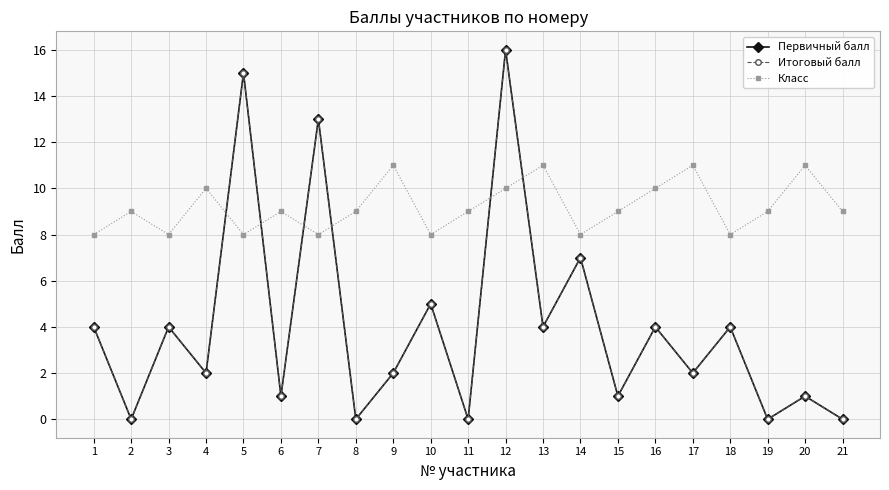

How many lines are shown in the chart?

3